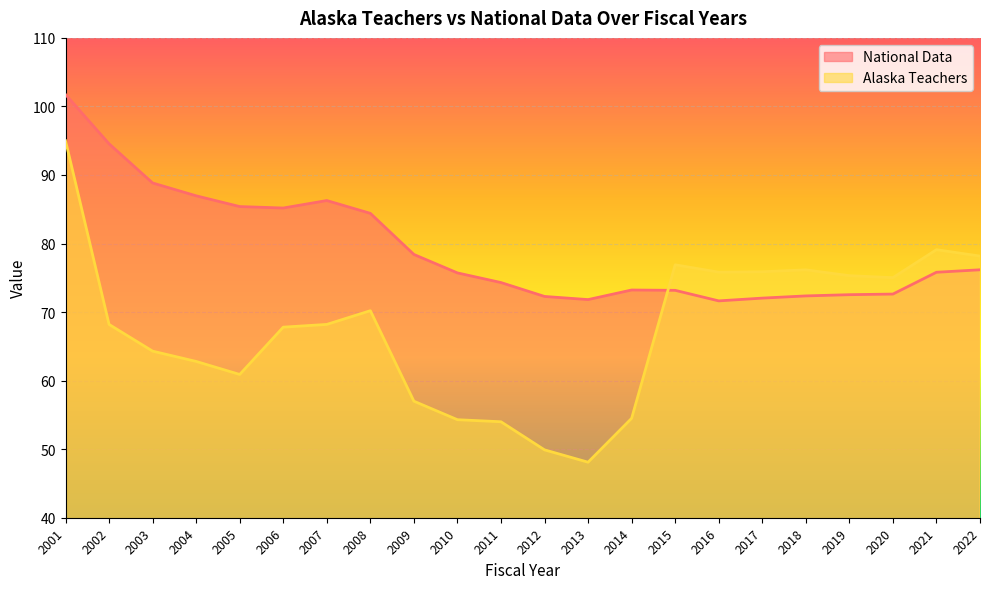

How many series are shown in this chart?

2